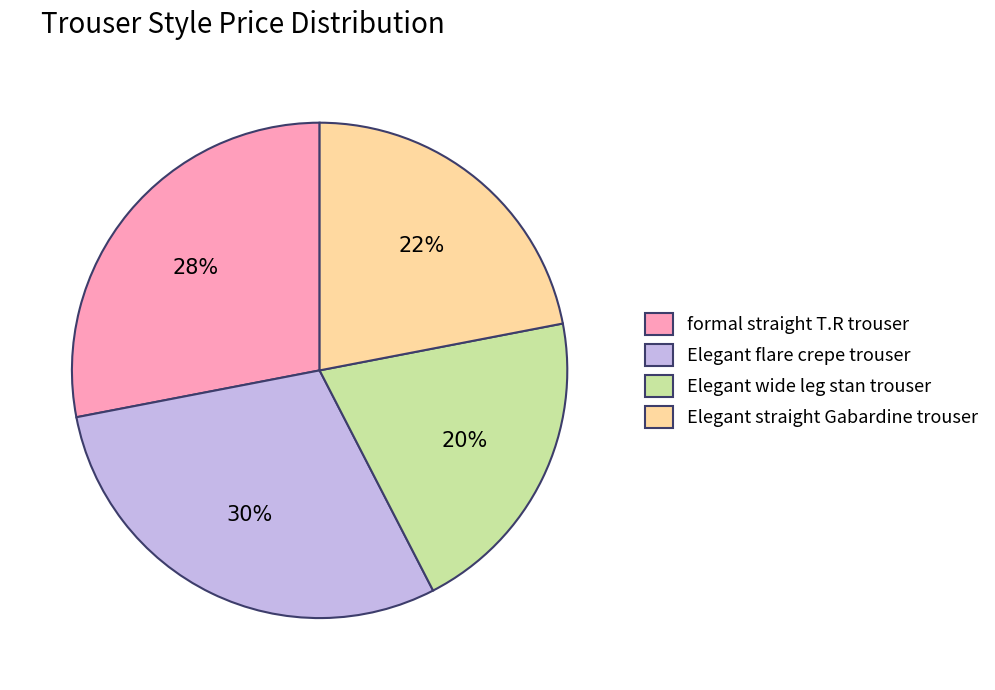

Rank the categories by value from lowest to highest.

Elegant wide leg stan trouser, Elegant straight Gabardine trouser, formal straight T.R trouser, Elegant flare crepe trouser